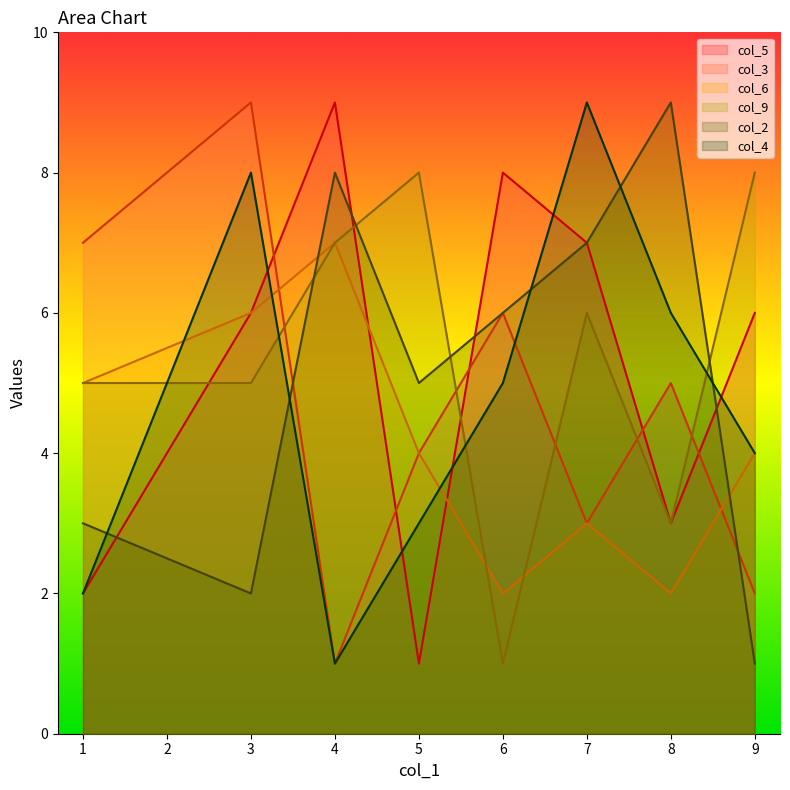

Which category has the highest value across all series?

4